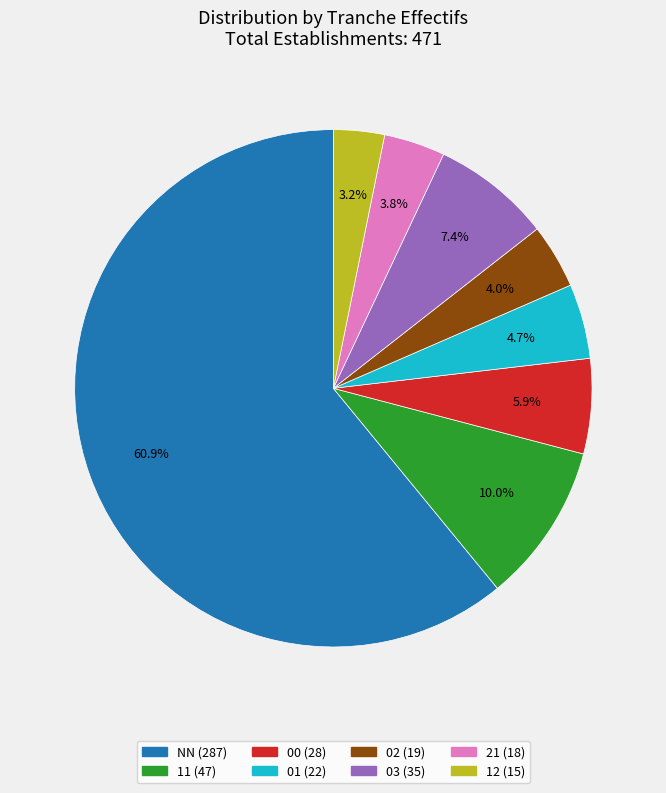

What is the smallest slice in the pie chart?

12